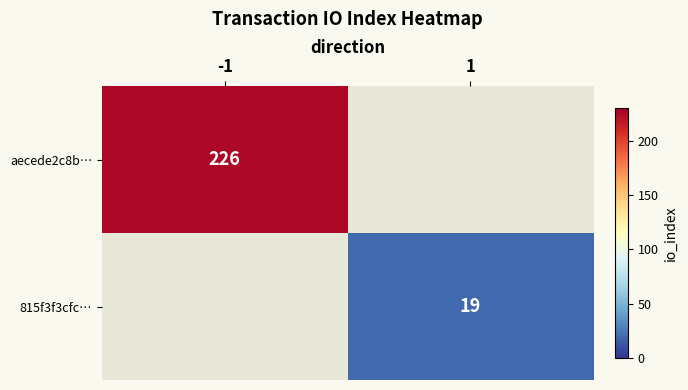

Which has a higher value, 1 or -1?

-1